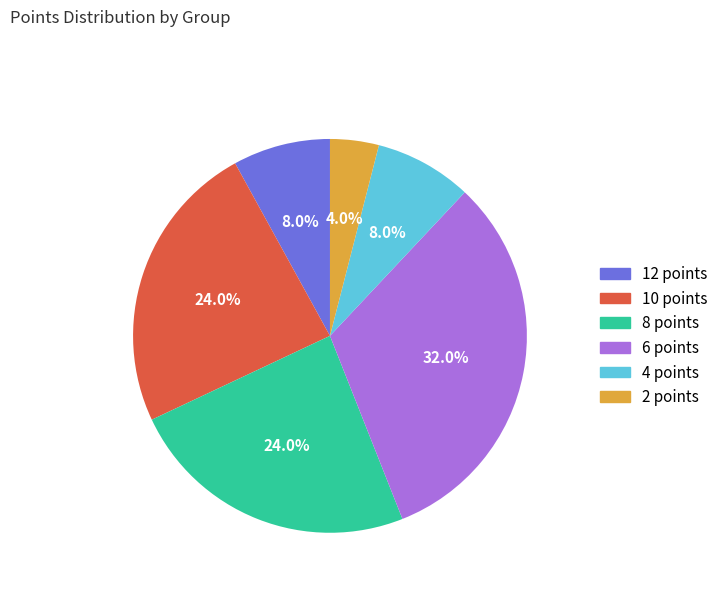

The 6 points slice represents 46% of the pie. True or false?

False